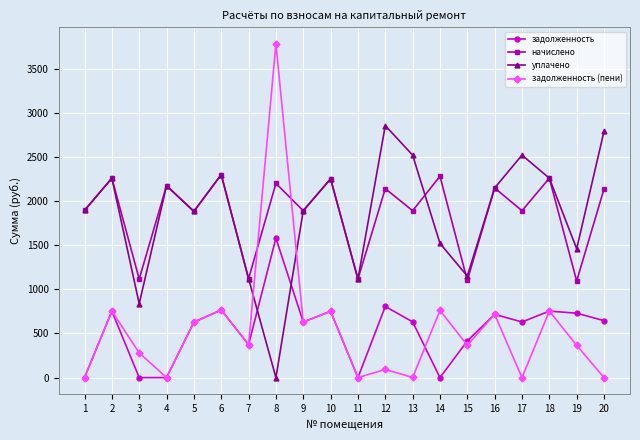

In уплачено, how many points are higher than both neighbors (excluding endpoints)?

6